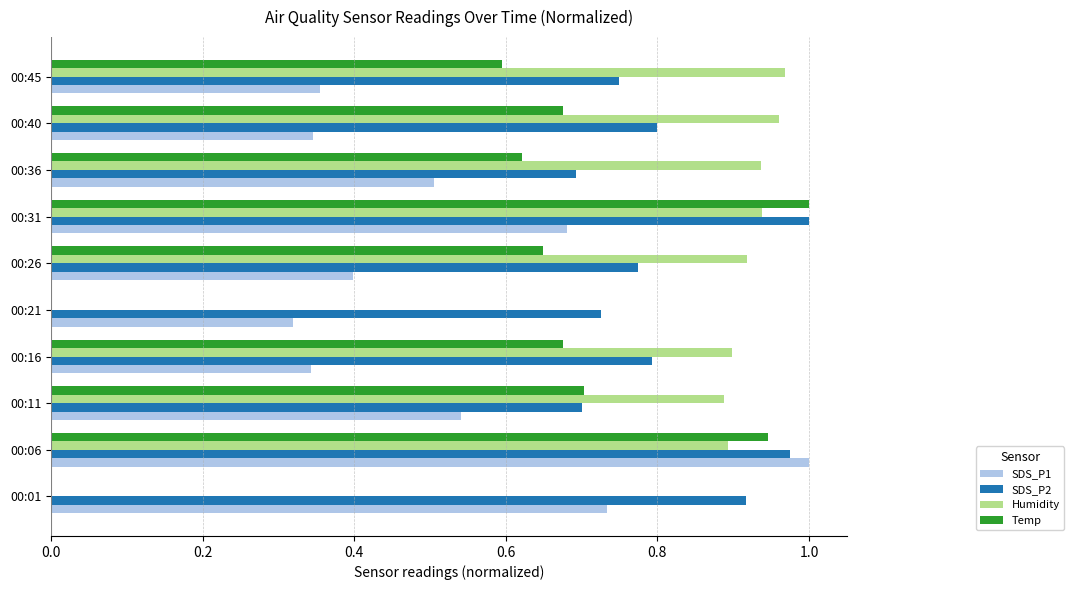

Which series has the largest total across all categories?

SDS_P2